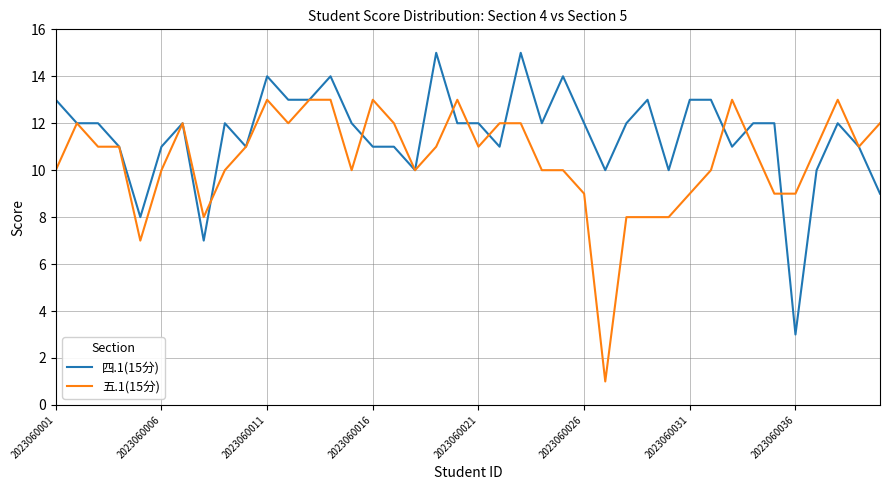

Reading right to left, extract all data points from this chart.

四.1(15分): 9	11	12	10	3	12	12	11	13	13	10	13	12	10	12	14	12	15	11	12	12	15	10	11	11	12	14	13	13	14	11	12	7	12	11	8	11	12	12	13
五.1(15分): 12	11	13	11	9	9	11	13	10	9	8	8	8	1	9	10	10	12	12	11	13	11	10	12	13	10	13	13	12	13	11	10	8	12	10	7	11	11	12	10